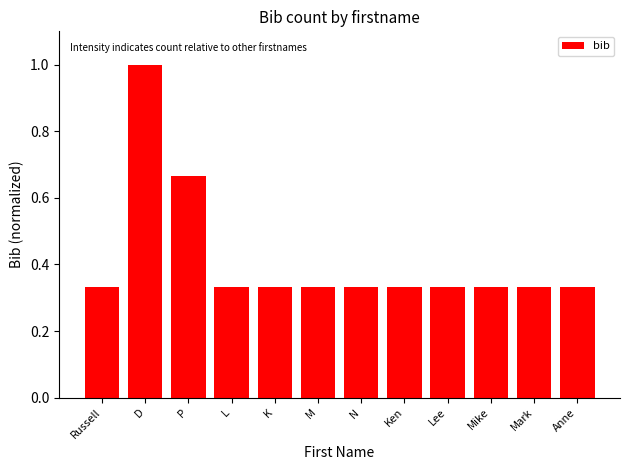

Which label corresponds to the largest value in the chart?

D